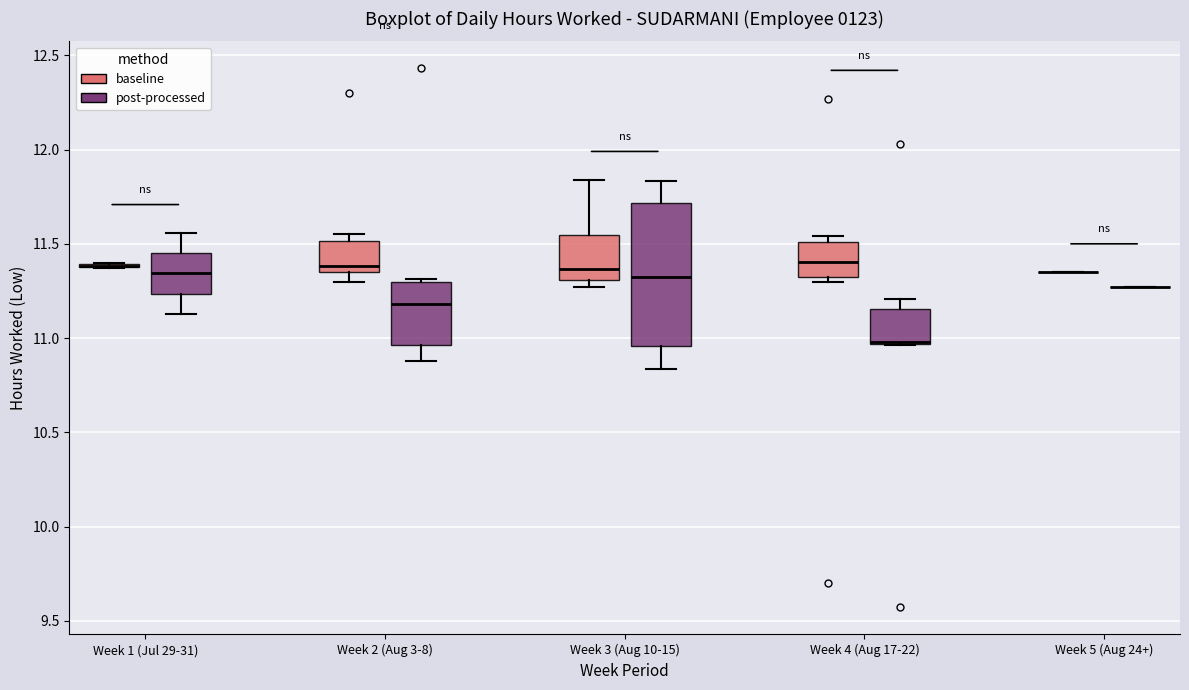

Reading left to right, transcribe this box plot: for each box, give where its median line is, the range the box spans, and where its two whiskers end, as read against the y-axis. The values are not printed on the chart, so give them approximately, as read against the axis.

Week 1 (Jul 29-31) (baseline): box collapsed to a line at 11.40, whiskers 11.35 to 11.40
Week 1 (Jul 29-31) (post-processed): median 11.35, box 11.25 to 11.45, whiskers 11.15 to 11.55
Week 2 (Aug 3-8) (baseline): median 11.40, box 11.35 to 11.50, whiskers 11.30 to 11.55
Week 2 (Aug 3-8) (post-processed): median 11.20, box 10.95 to 11.30, whiskers 10.90 to 11.30
Week 3 (Aug 10-15) (baseline): median 11.35, box 11.30 to 11.55, whiskers 11.25 to 11.85
Week 3 (Aug 10-15) (post-processed): median 11.30, box 10.95 to 11.70, whiskers 10.85 to 11.85
Week 4 (Aug 17-22) (baseline): median 11.40, box 11.35 to 11.50, whiskers 11.30 to 11.55
Week 4 (Aug 17-22) (post-processed): median 11.00, box 10.95 to 11.15, whiskers 10.95 to 11.20
Week 5 (Aug 24+) (baseline): box collapsed to a line at 11.35, whiskers 11.35 to 11.35
Week 5 (Aug 24+) (post-processed): box collapsed to a line at 11.25, whiskers 11.25 to 11.25